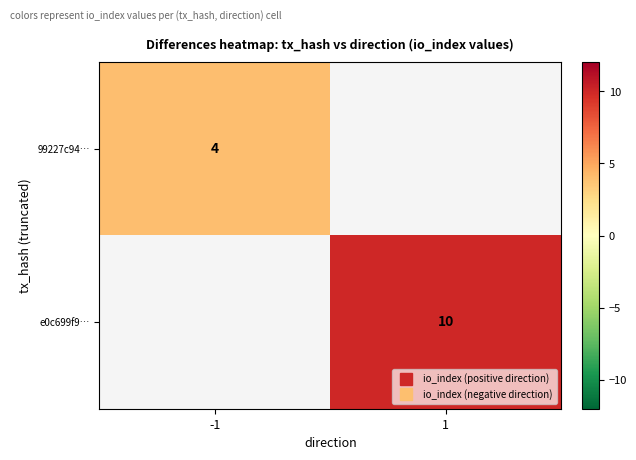

Is the value of e0c699f9… at -1 greater than the value of 99227c94… at 1?

No